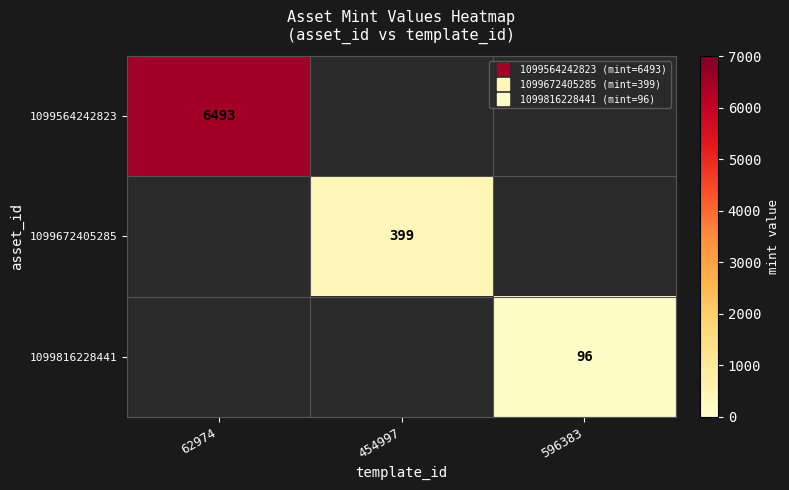

Rank the series by their maximum value, from highest to lowest.

1099564242823, 1099672405285, 1099816228441